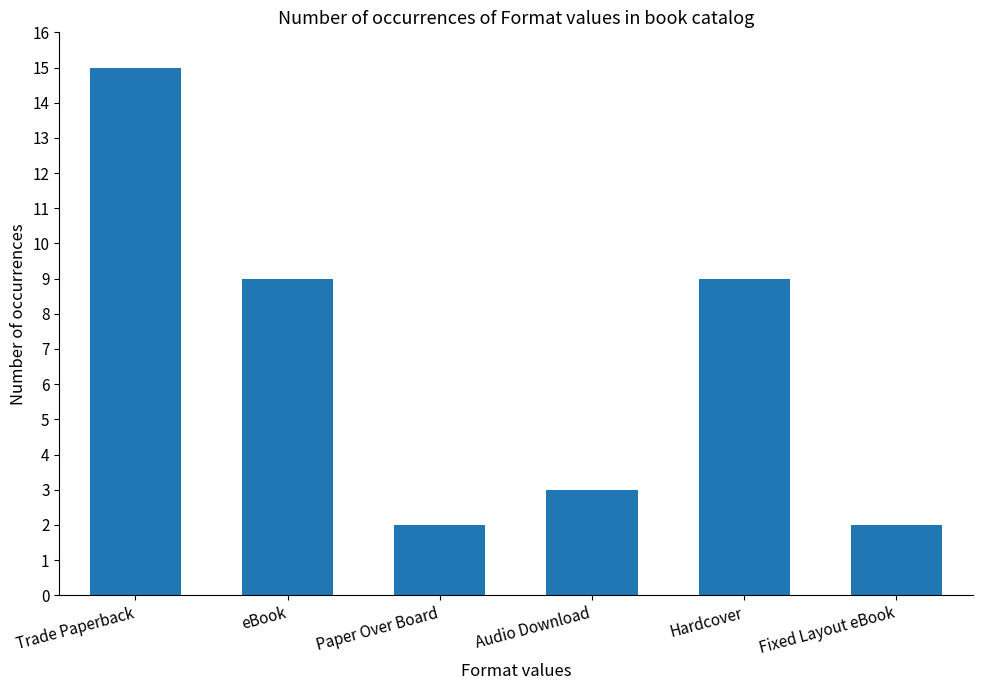

What is the change in value from eBook to Fixed Layout eBook?

-7